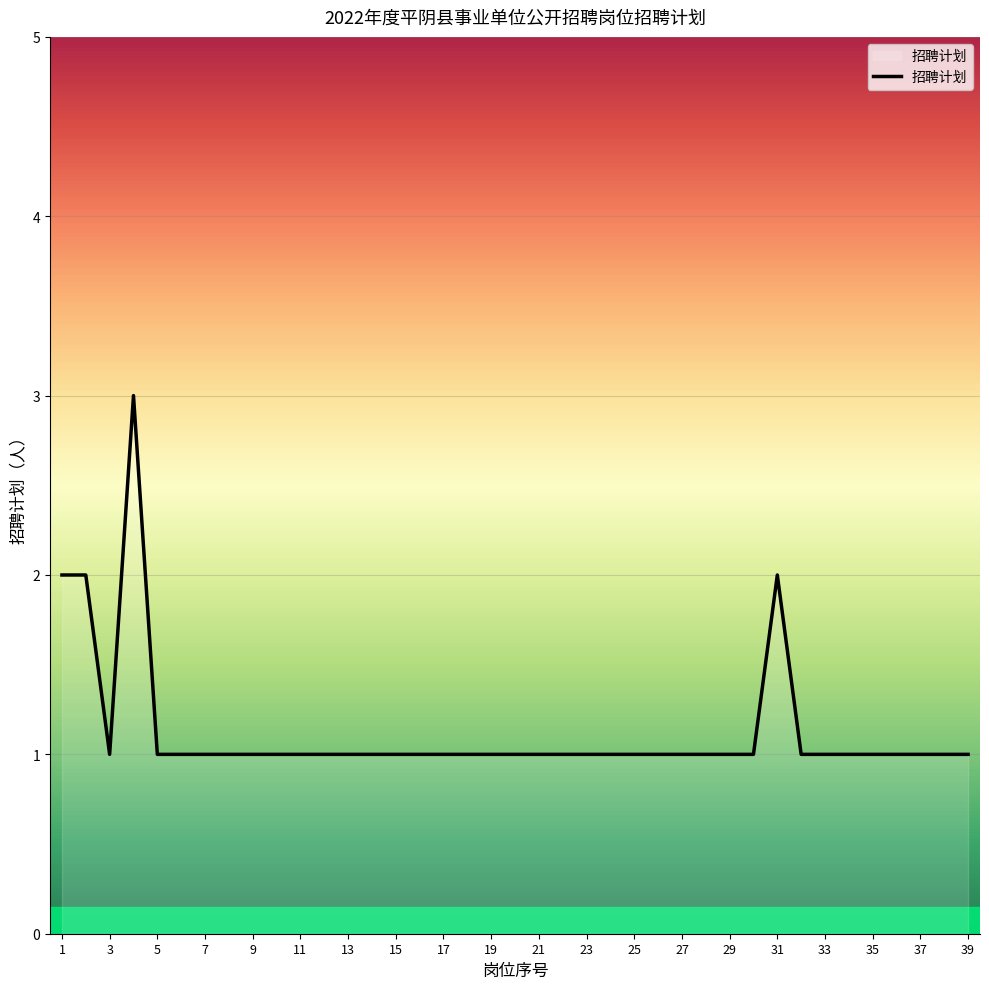

What is the average value?

1